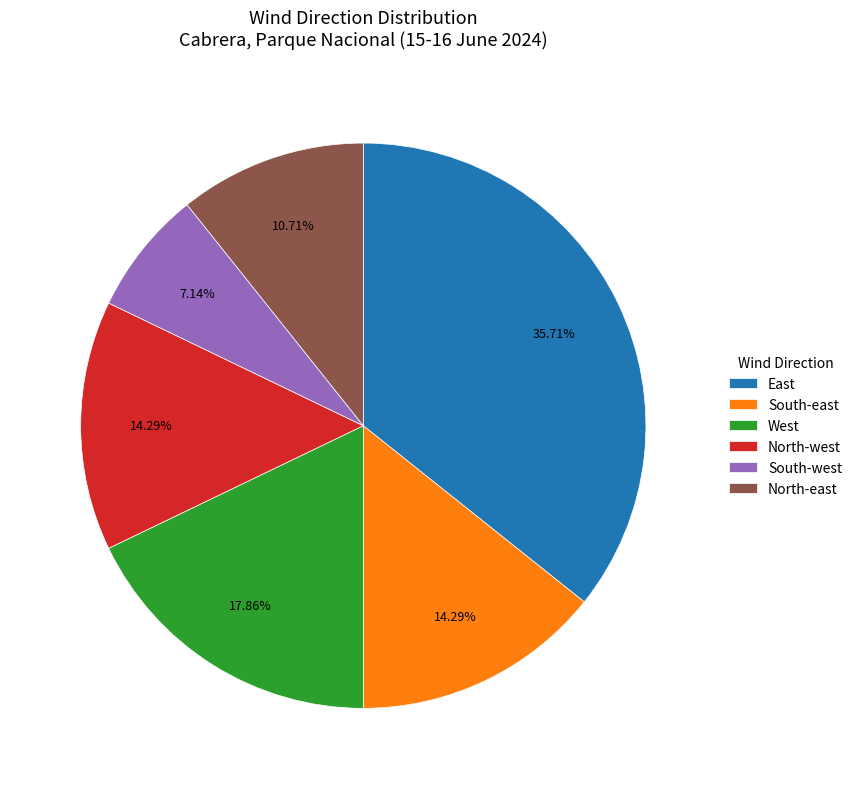

What is the ratio of the value at North-east to the value at East?

0.3